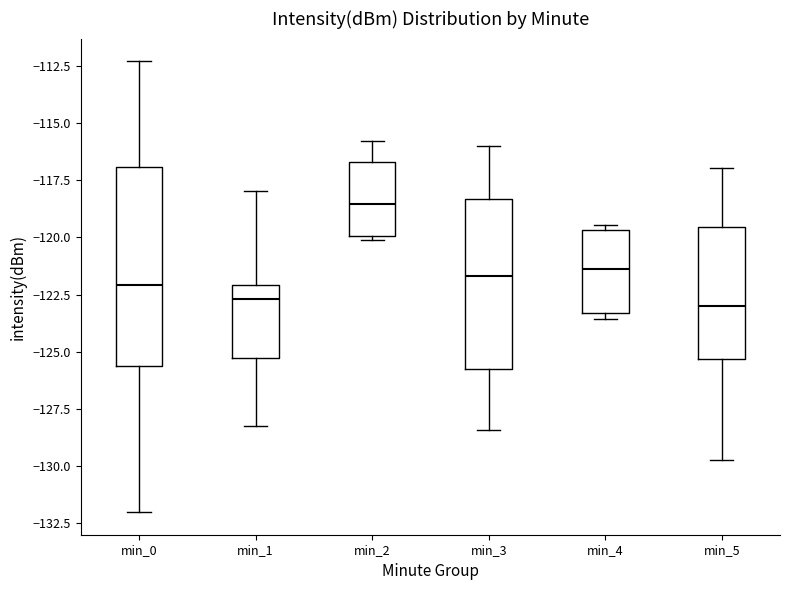

Where does the median line of the box for min_4 sit on the y-axis? The values are not printed on the chart, so give them approximately, as read against the axis.

-121.5